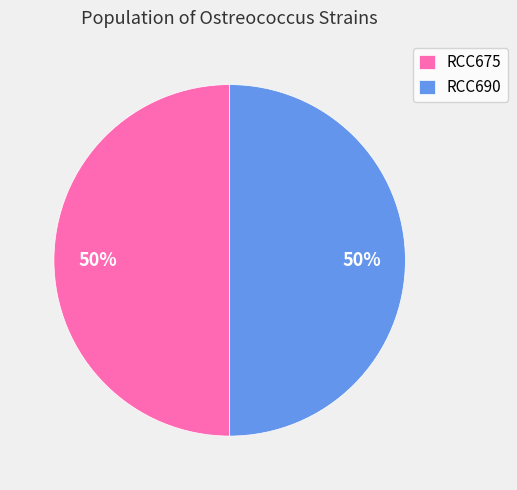

What percentage is the RCC690 slice, to the nearest percent?

50%